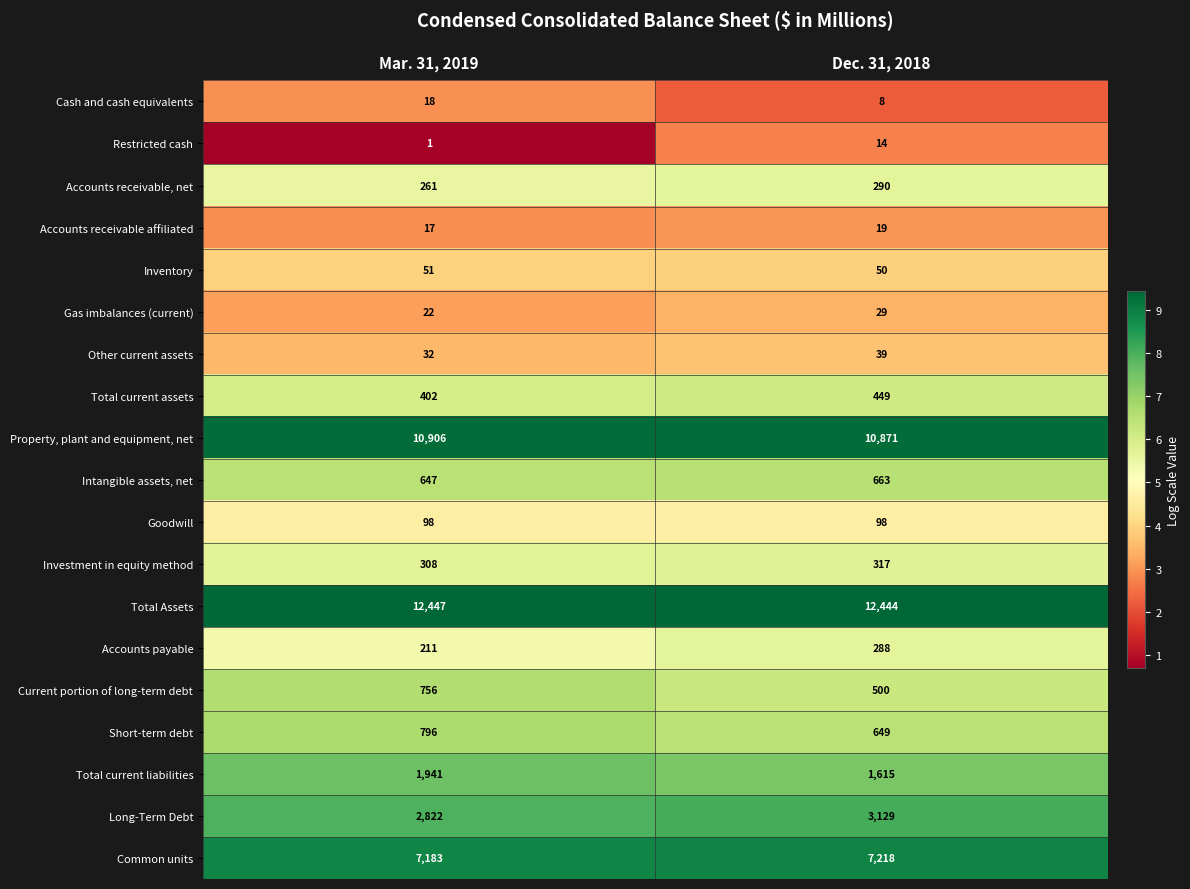

What is the difference between the Accounts receivable, net values at Mar. 31, 2019 and Dec. 31, 2018?

29